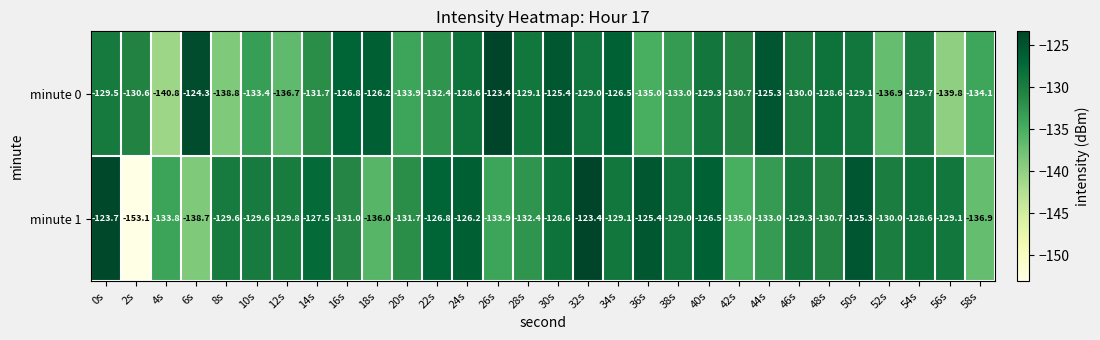

The minute 1 series shows -66.4 at 42s. True or false?

False